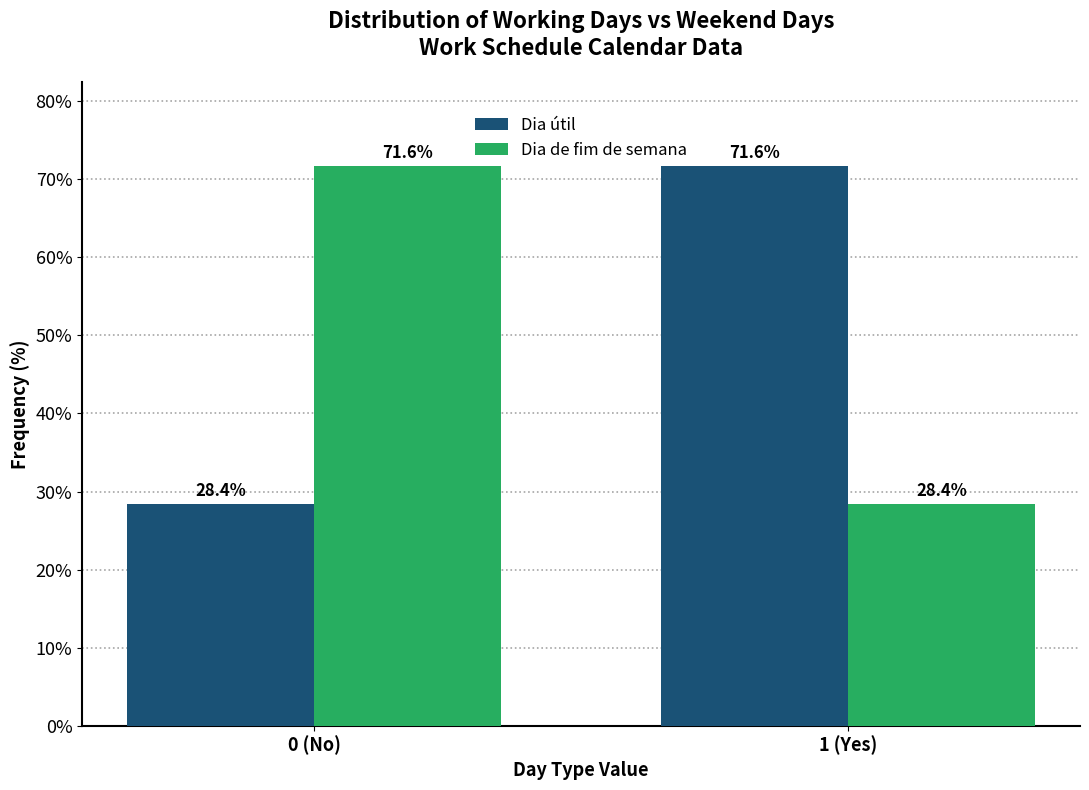

Reading left to right, transcribe all the data shown in this chart.

Dia útil: 0 (No)=28.4	1 (Yes)=71.6
Dia de fim de semana: 0 (No)=71.6	1 (Yes)=28.4